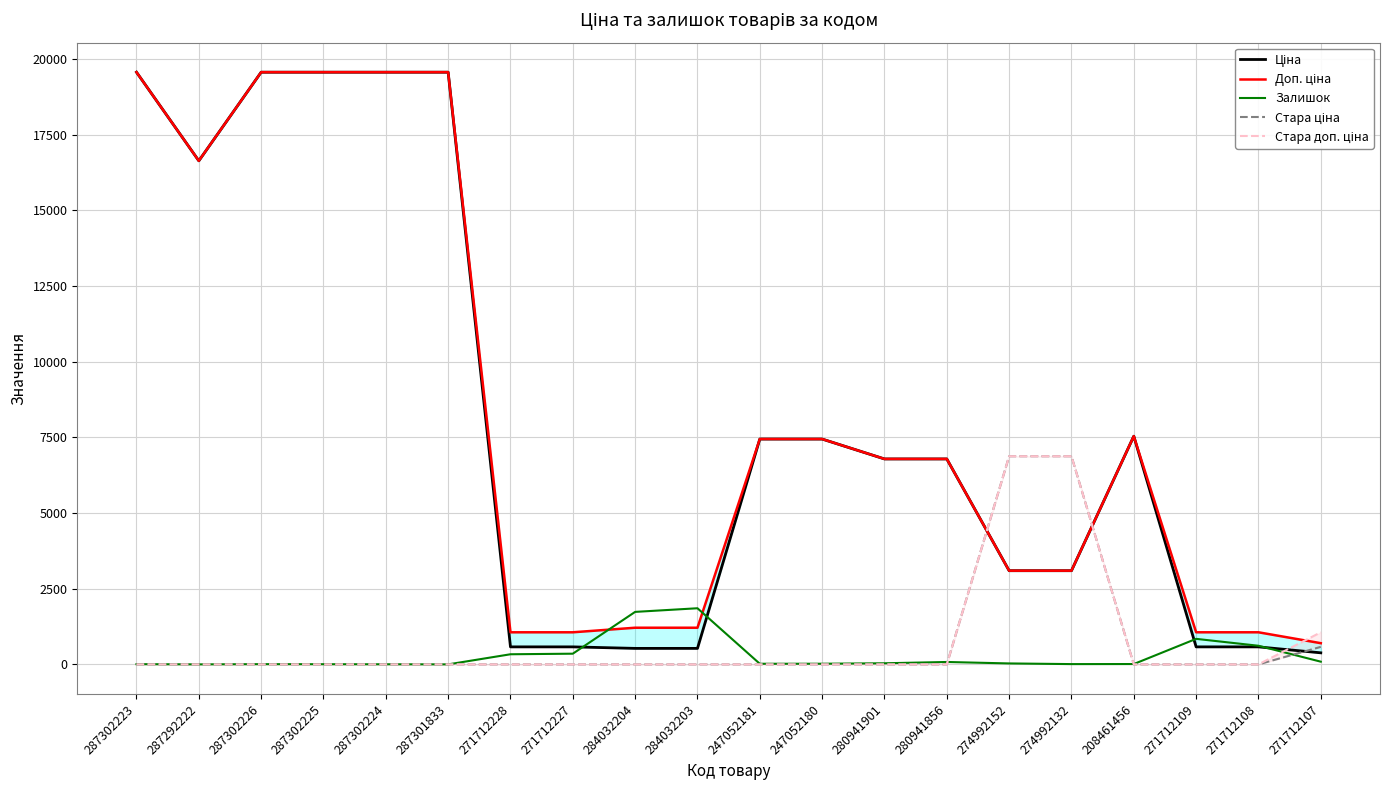

Read the Доп. ціна value at 247052181.

7444.6